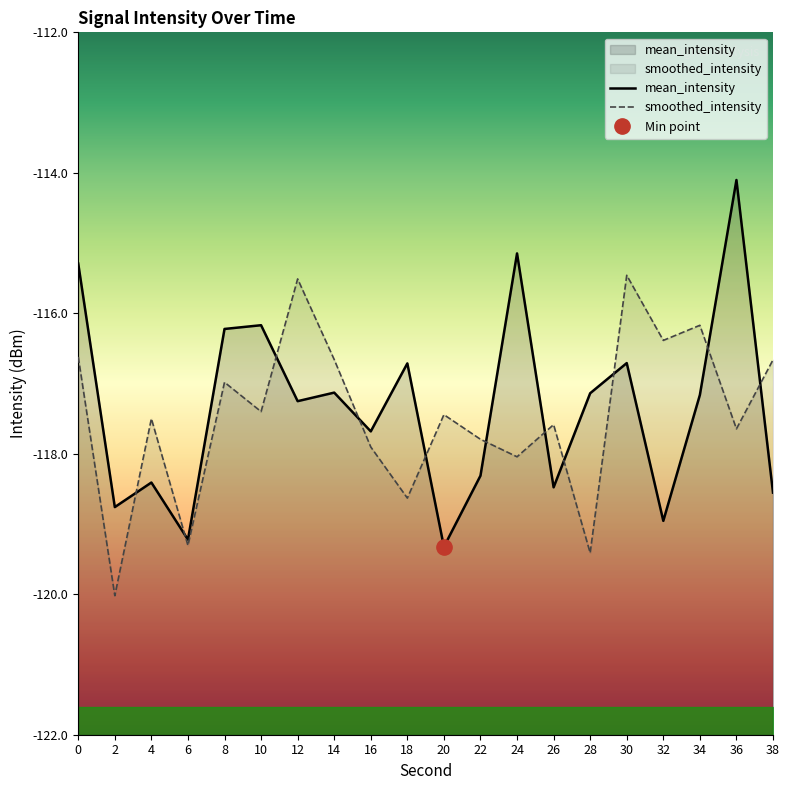

Does the chart have visible grid lines?

No